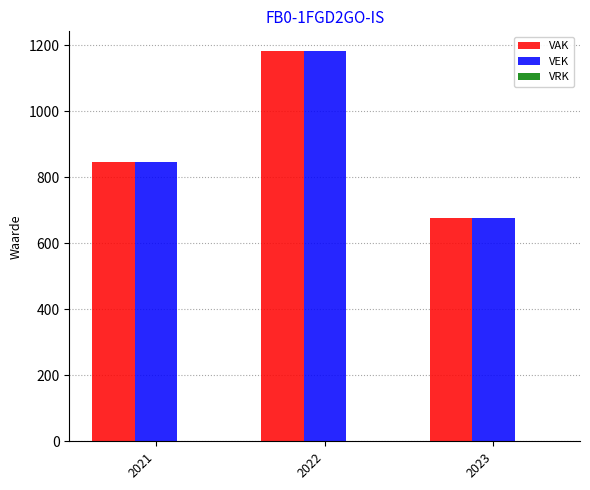

Where is VEK nearest to the value 929?

2021